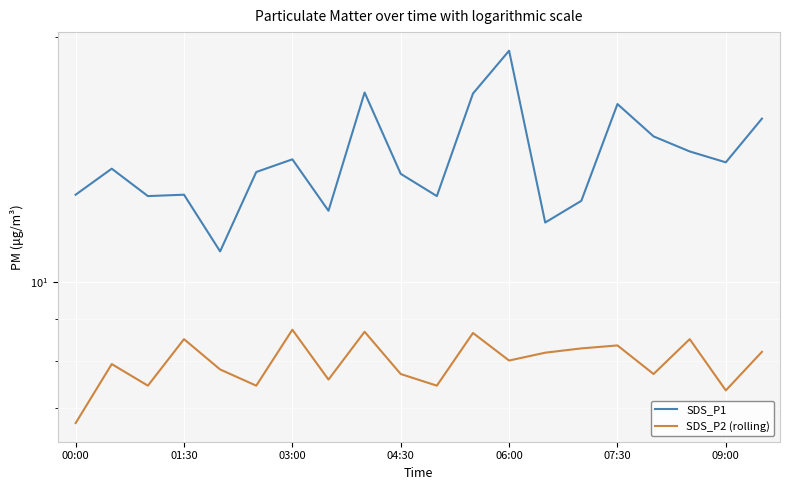

What are all the series names shown in the legend?

SDS_P1, SDS_P2 (rolling)